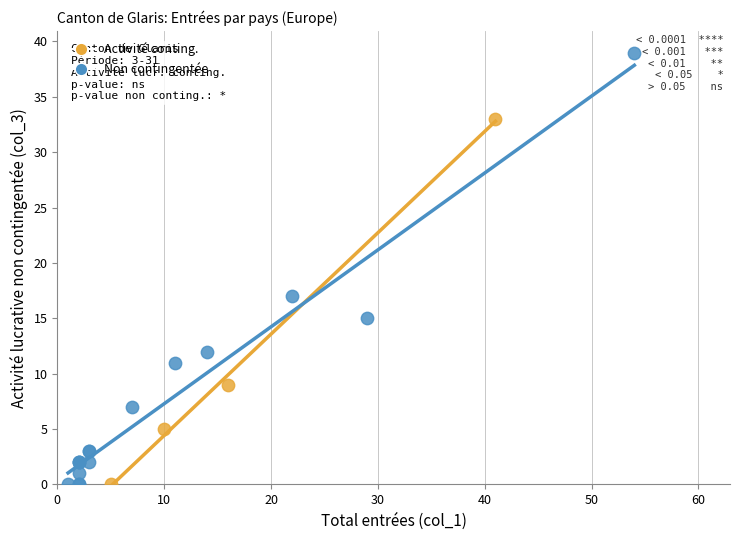

Which series reaches the maximum Y coordinate?

Non contingentée